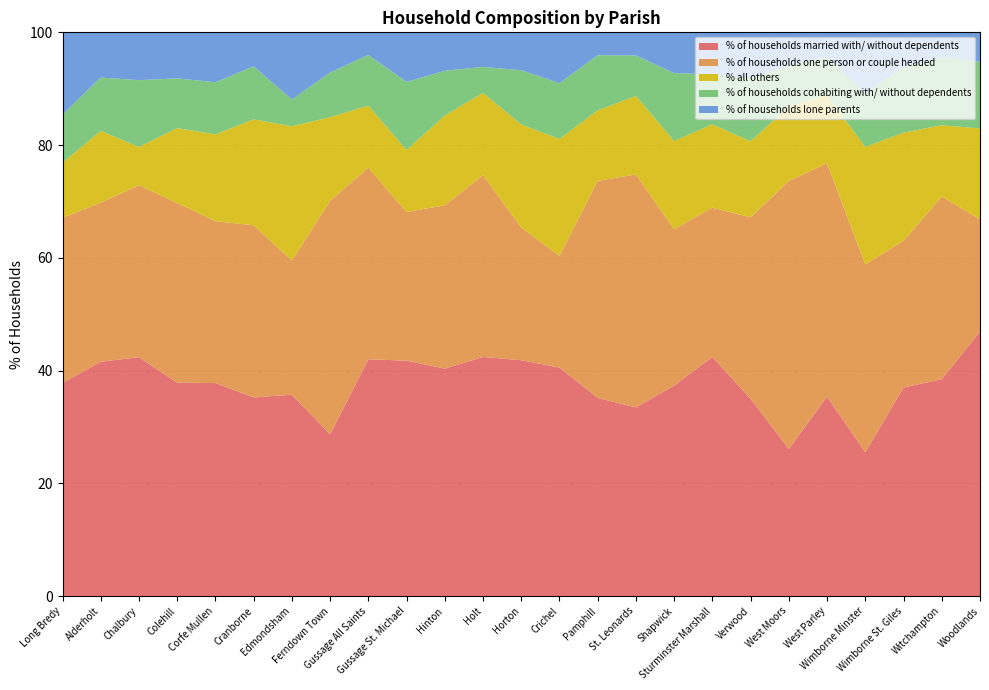

Reading left to right, extract all data points from this chart.

% of households married with/ without dependents: 37.8	41.6	42.4	37.9	37.8	35.2	35.7	28.7	42.0	41.8	40.3	42.4	41.8	40.5	35.1	33.5	37.4	42.4	35.0	26.1	35.4	25.5	37.0	38.5	46.9
% of households one person or couple headed: 29.3	28.2	30.5	31.9	28.7	30.5	23.8	41.4	34.0	26.4	29.0	32.2	23.6	19.8	38.5	41.3	27.7	26.5	32.2	47.5	41.4	33.3	26.0	32.4	19.9
% all others: 9.8	12.7	6.8	13.3	15.4	18.8	23.8	14.8	11.0	11.0	15.9	14.6	18.3	20.7	12.5	13.9	15.7	14.8	13.5	13.2	12.1	20.8	19.2	12.6	16.1
% of households cohabiting with/ without dependents: 8.5	9.5	11.9	8.8	9.2	9.4	4.8	7.9	9.0	12.1	8.0	4.6	9.6	9.9	9.8	7.2	12.1	8.9	11.3	7.2	6.8	9.6	11.6	12.1	11.8
% of households lone parents: 14.6	8.0	8.5	8.2	8.8	6.0	11.9	7.1	4.0	8.8	6.8	6.1	6.7	9.0	4.0	4.1	7.2	7.5	8.0	6.0	4.3	10.8	6.2	4.4	5.2